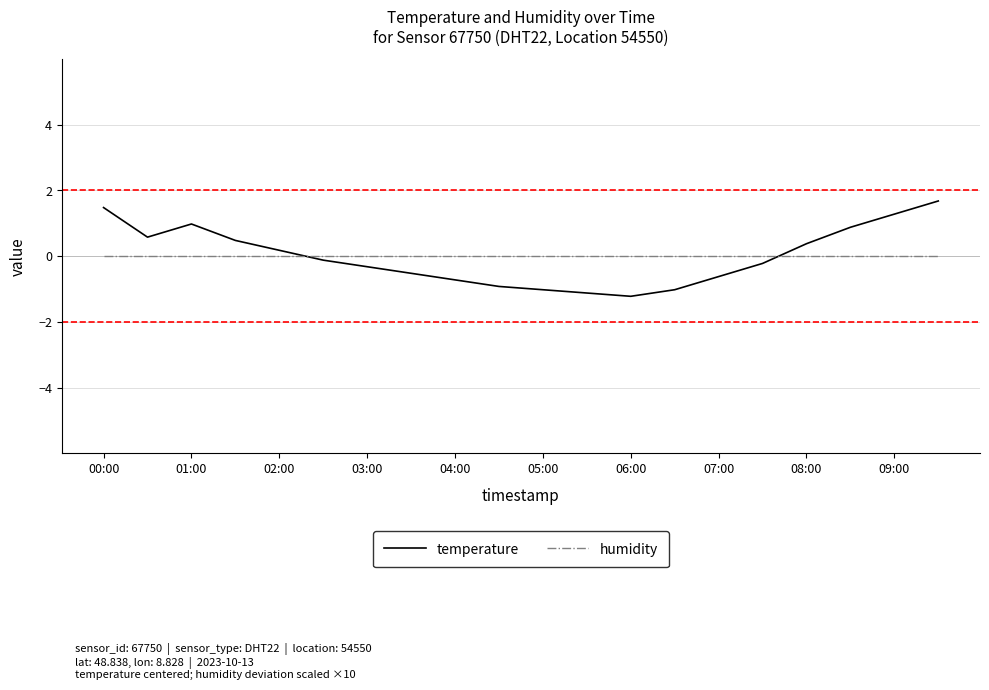

Does the chart have visible grid lines?

Yes